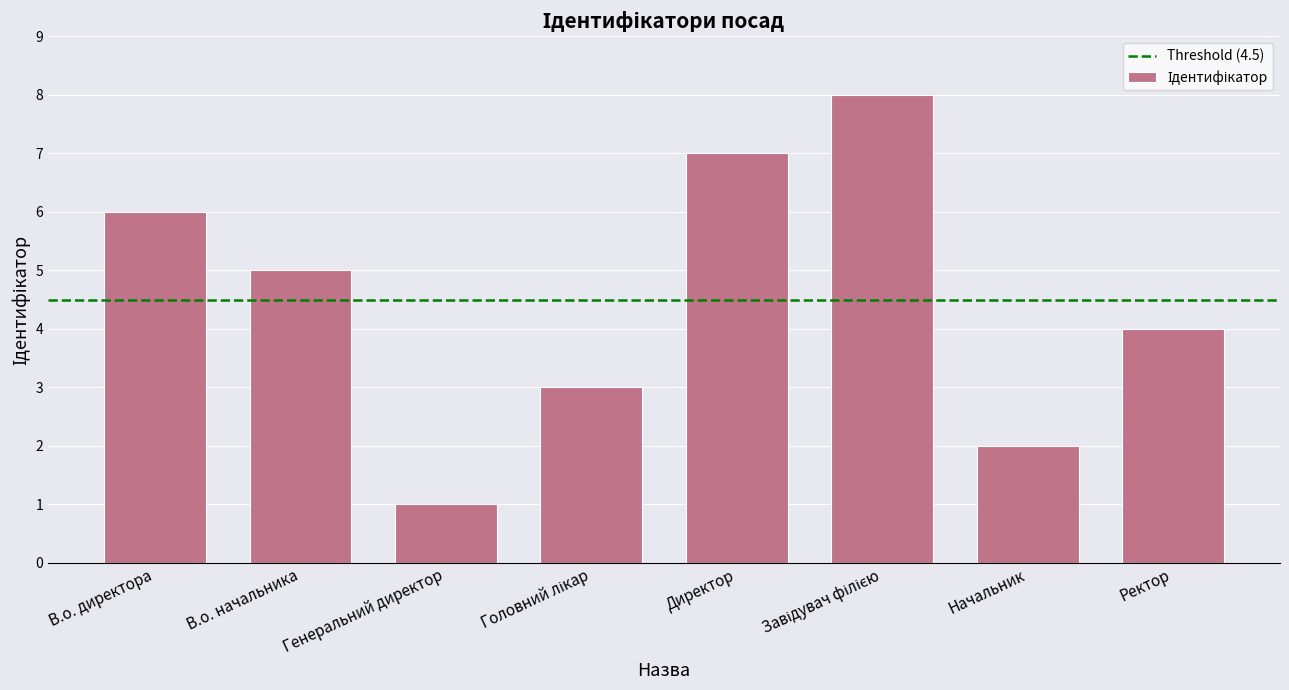

Approximately how many times larger is the value at Ректор compared to В.о. директора?

0.7